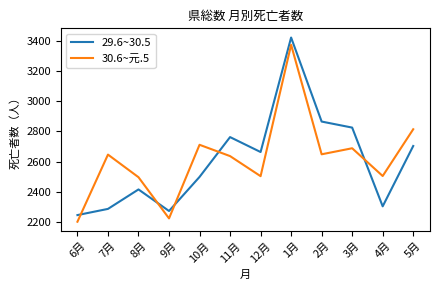

Between 6月 and 8月, which series saw the biggest shift?

30.6~元.5